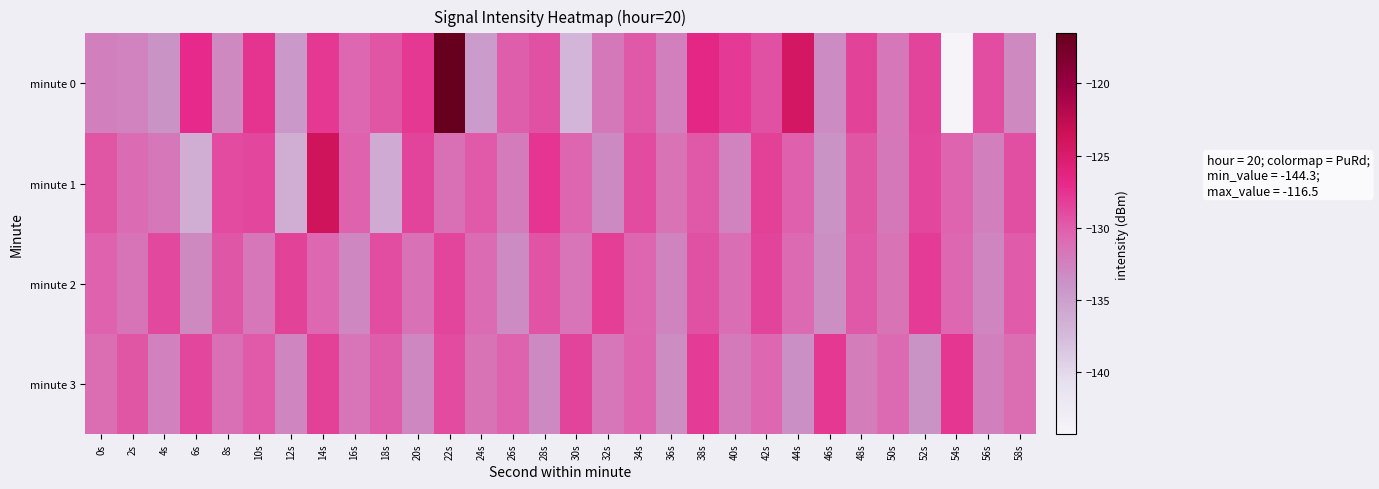

Reading right to left, list all the values displayed in this chart.

minute 0: 58s=-133.0	56s=-129.0	54s=-144.3	52s=-128.5	50s=-131.8	48s=-128.4	46s=-133.3	44s=-124.4	42s=-129.3	40s=-127.9	38s=-126.7	36s=-132.4	34s=-129.7	32s=-131.9	30s=-136.9	28s=-129.3	26s=-130.0	24s=-134.7	22s=-116.5	20s=-127.9	18s=-129.5	16s=-130.5	14s=-127.8	12s=-134.3	10s=-127.5	8s=-133.1	6s=-126.9	4s=-133.8	2s=-132.6	0s=-132.4
minute 1: 58s=-129.2	56s=-132.4	54s=-130.3	52s=-128.7	50s=-131.9	48s=-129.5	46s=-133.8	44s=-130.1	42s=-128.3	40s=-132.6	38s=-129.7	36s=-131.4	34s=-128.9	32s=-133.2	30s=-130.5	28s=-127.6	26s=-132.1	24s=-129.8	22s=-131.2	20s=-128.5	18s=-135.9	16s=-130.2	14s=-123.9	12s=-136.2	10s=-128.7	8s=-128.9	6s=-136.2	4s=-131.7	2s=-130.9	0s=-129.5
minute 2: 58s=-129.9	56s=-132.8	54s=-130.6	52s=-128.1	50s=-131.4	48s=-129.7	46s=-133.5	44s=-130.8	42s=-128.5	40s=-131.1	38s=-129.3	36s=-132.7	34s=-130.5	32s=-128.2	30s=-131.6	28s=-129.4	26s=-133.3	24s=-130.9	22s=-128.6	20s=-131.3	18s=-129.1	16s=-132.9	14s=-130.7	12s=-128.4	10s=-131.8	8s=-129.6	6s=-133.1	4s=-128.8	2s=-131.5	0s=-130.2
minute 3: 58s=-131.0	56s=-132.4	54s=-127.7	52s=-133.8	50s=-130.8	48s=-132.2	46s=-127.9	44s=-133.6	42s=-130.6	40s=-132.0	38s=-128.1	36s=-133.4	34s=-130.4	32s=-131.8	30s=-128.5	28s=-133.2	26s=-130.2	24s=-131.4	22s=-128.9	20s=-133.0	18s=-130.0	16s=-131.6	14s=-128.3	12s=-132.8	10s=-129.8	8s=-131.2	6s=-128.7	4s=-132.5	2s=-129.5	0s=-131.0